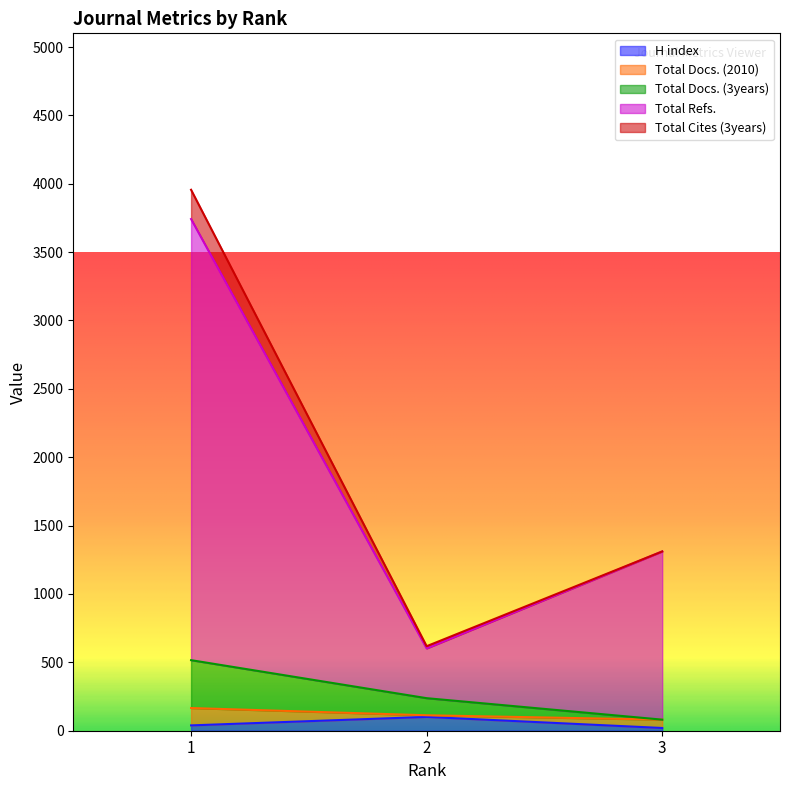

What is the difference between the second highest and minimum values in the Total Docs. (3years) series?

157